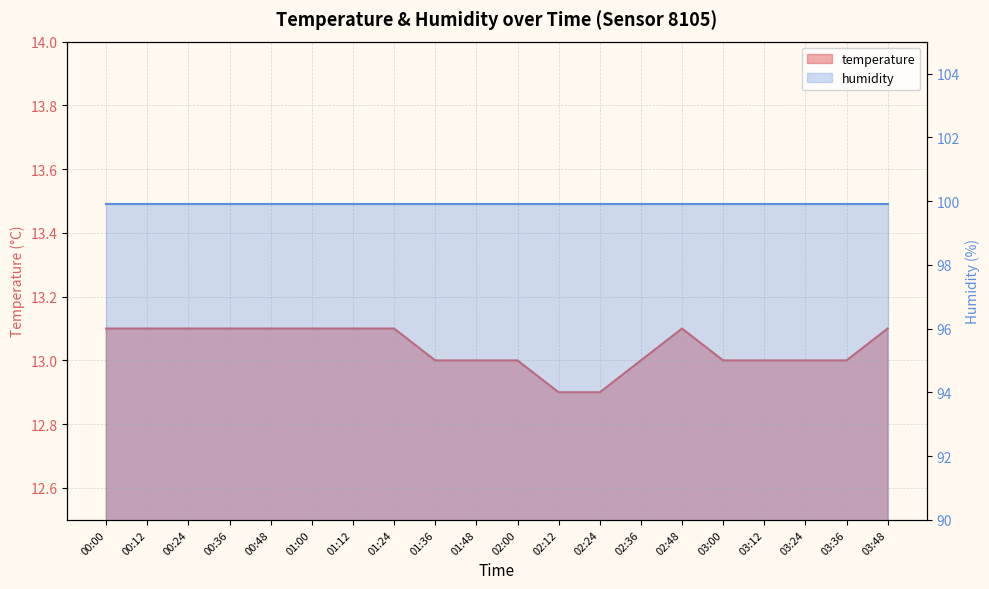

What is the average value?

13.0